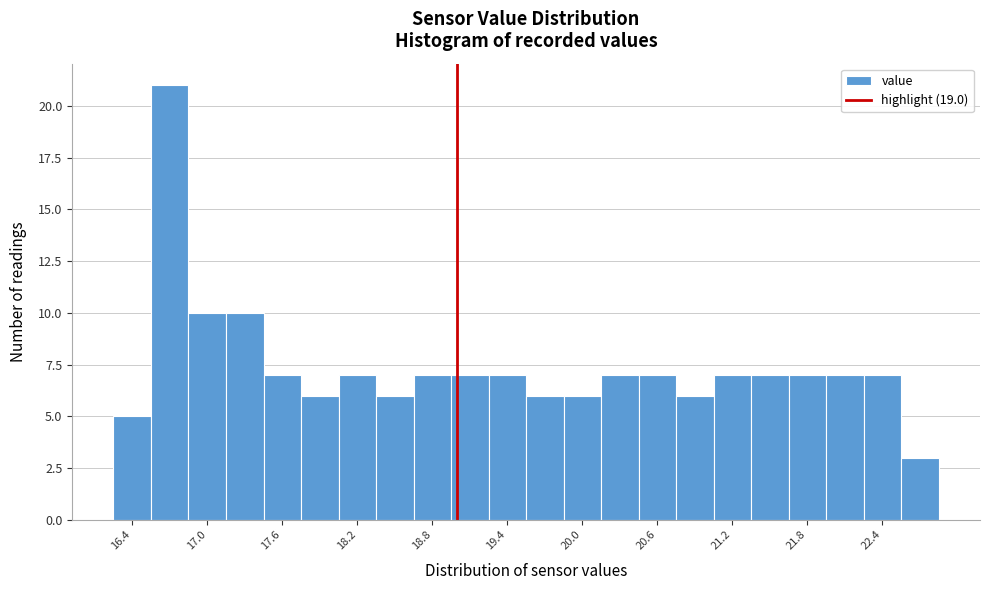

Read against the x-axis, roughly where is the centre of the tallest bar?

16.7